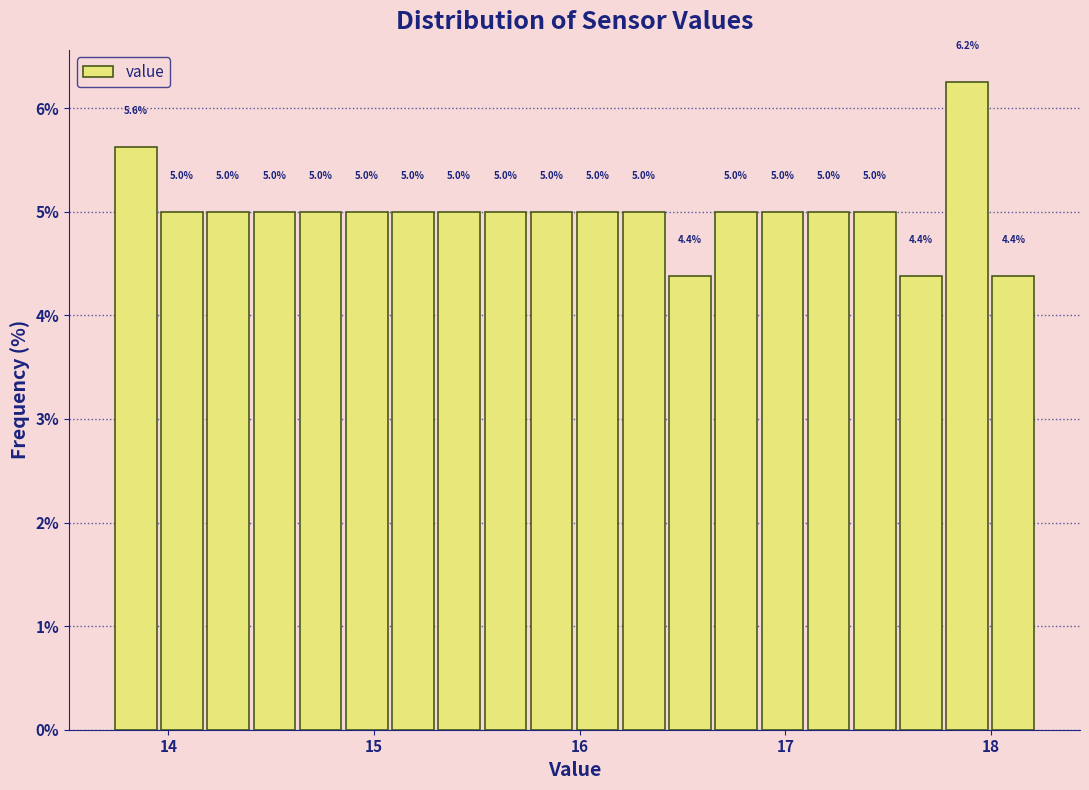

Read against the x-axis, roughly where is the centre of the tallest bar?

17.9